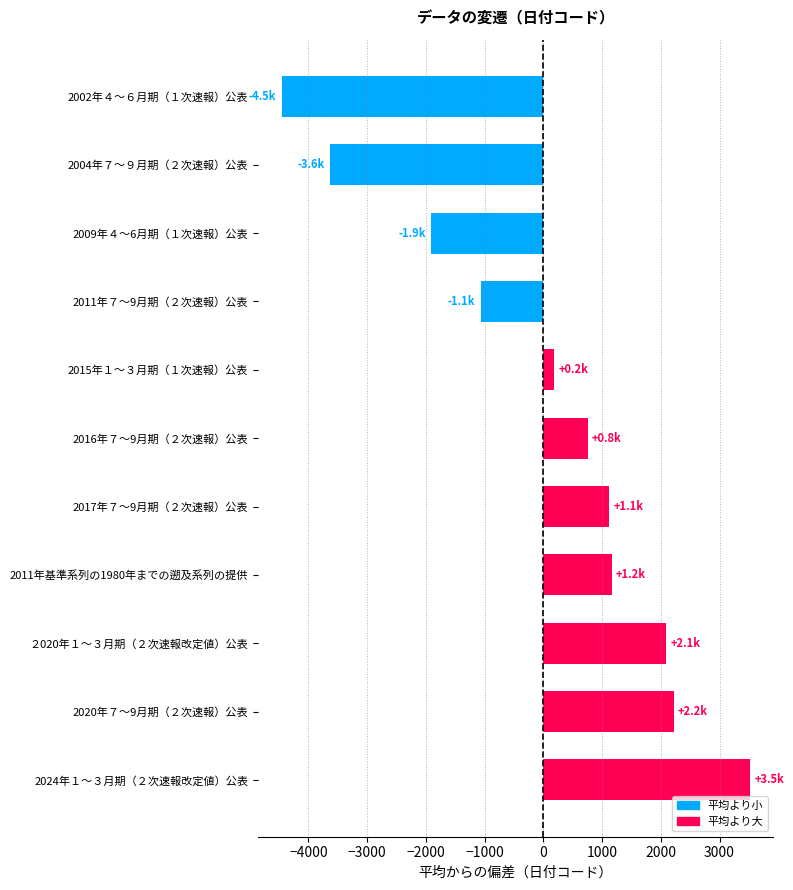

Reading bottom to top, list all the values displayed in this chart.

2024年１～３月期（２次速報改定値）公表=3519.5	2020年７～9月期（２次速報）公表=2218.5	２020年１～３月期（２次速報改定値）公表=2091.5	2011年基準系列の1980年までの遡及系列の提供=1164.5	2017年７～9月期（２次速報）公表=1122.5	2016年７～9月期（２次速報）公表=757.5	2015年１～３月期（１次速報）公表=189.5	2011年７～9月期（２次速報）公表=-1068.5	2009年４～6月期（１次速報）公表=-1912.5	2004年７～９月期（２次速報）公表=-3625.5	2002年４～６月期（１次速報）公表=-4456.5